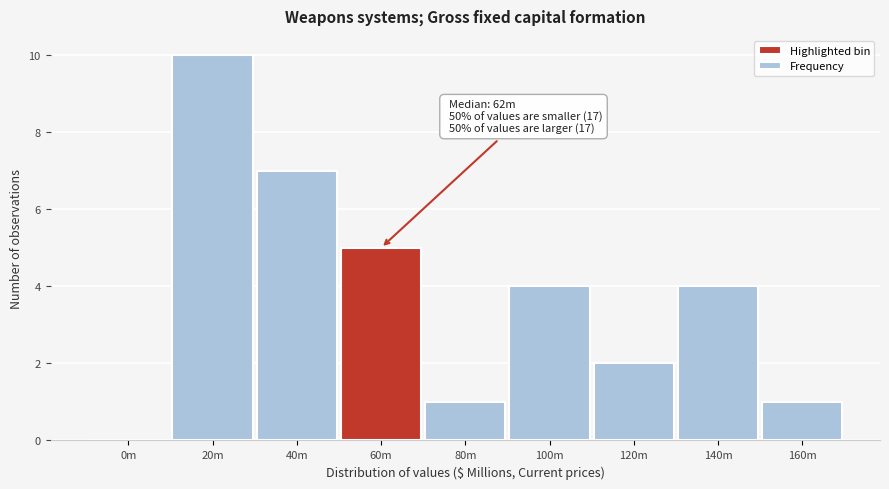

Reading left to right, extract all data points from this chart.

0m=0	20m=10	40m=7	60m=5	80m=1	100m=4	120m=2	140m=4	160m=1